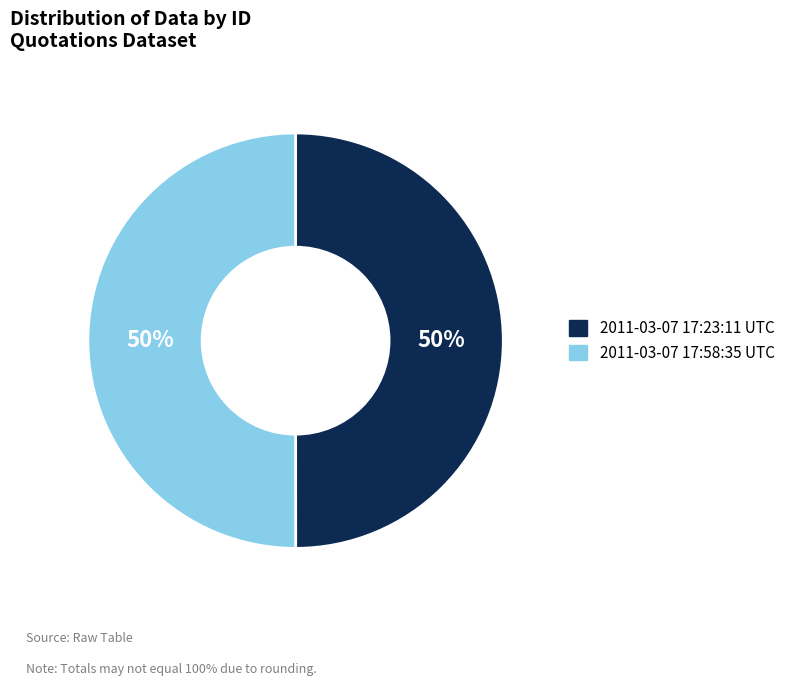

The 2011-03-07 17:58:35 UTC slice represents 43% of the pie. True or false?

False